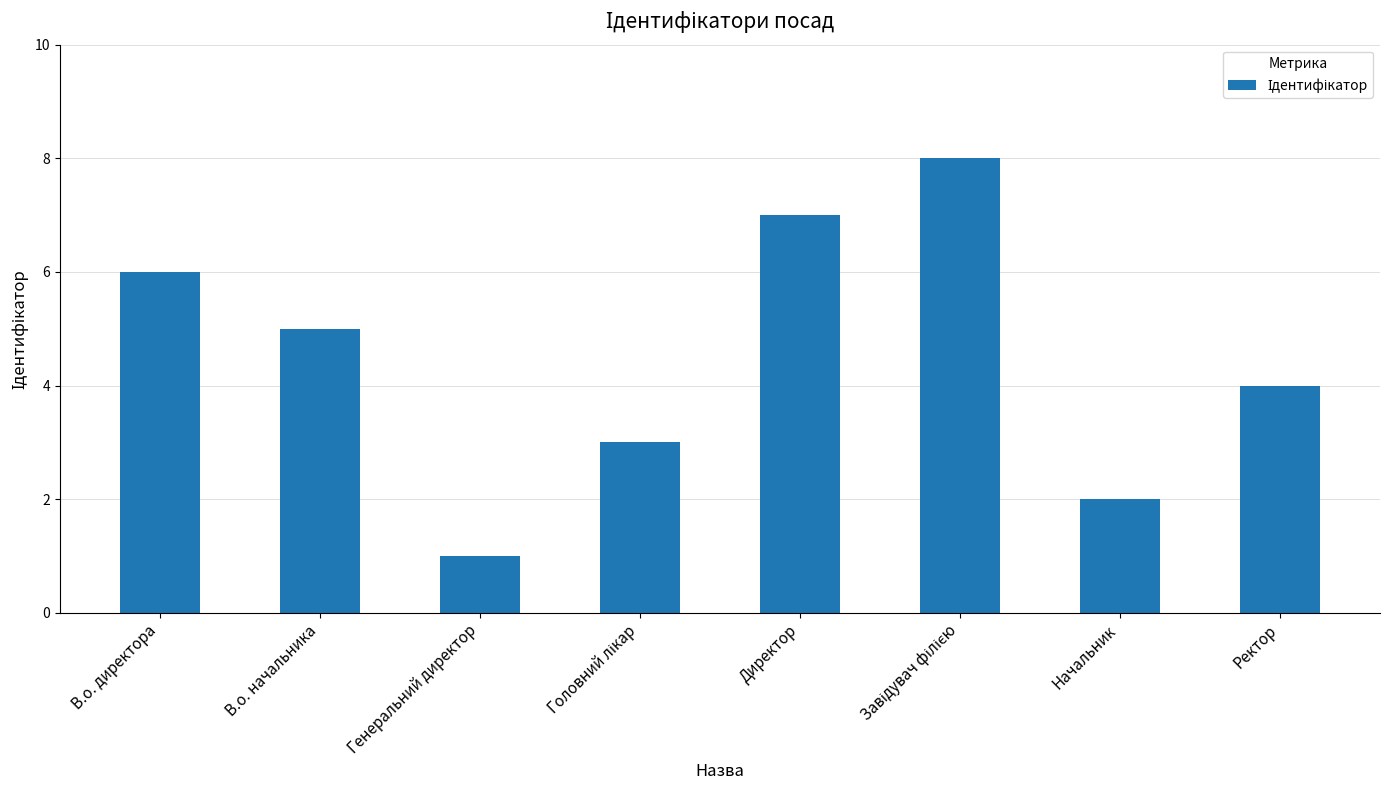

What is the maximum value shown in the chart?

8